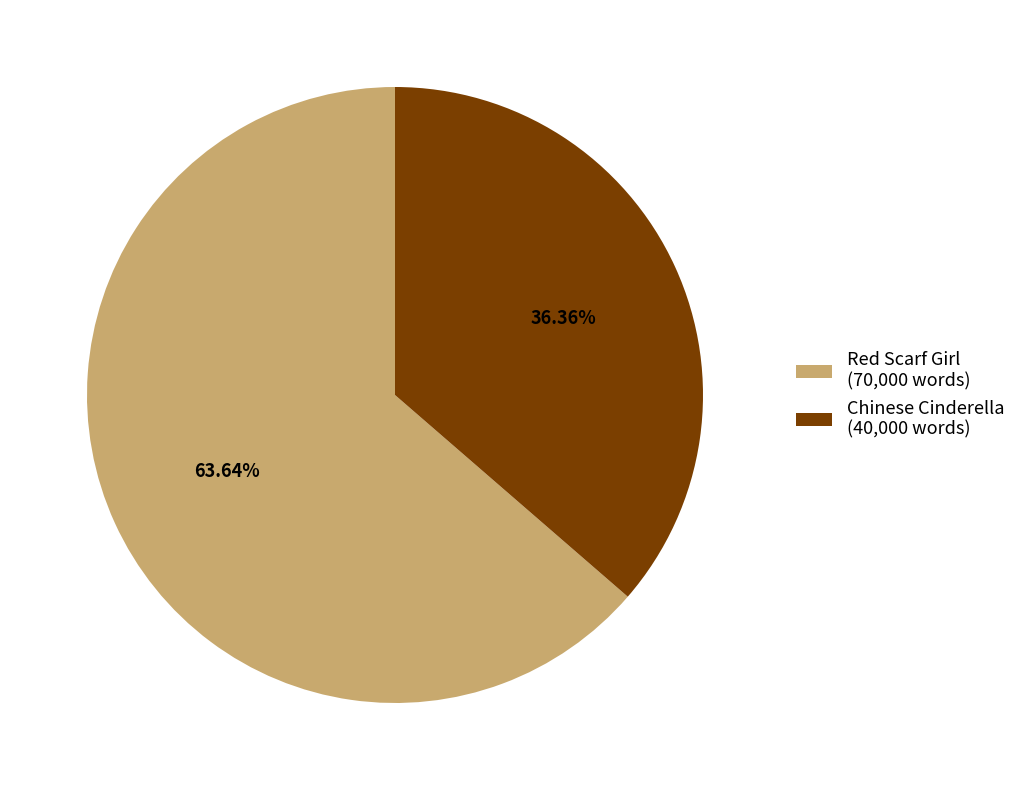

Is it true that Red Scarf Girl is 74% of the pie?

False